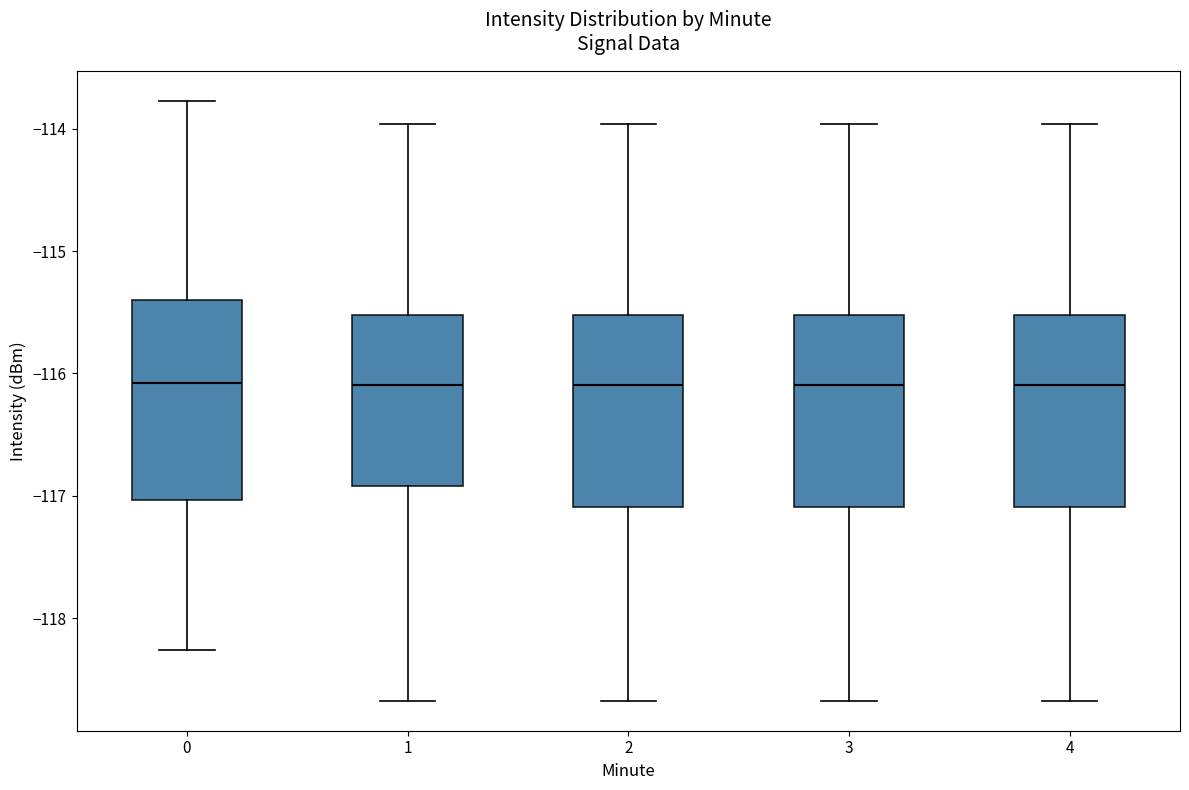

Reading left to right, transcribe this box plot: for each box, give where its median line is, the range the box spans, and where its two whiskers end, as read against the y-axis. The values are not printed on the chart, so give them approximately, as read against the axis.

0: median -116.1, box -117.0 to -115.4, whiskers -118.3 to -113.8
1: median -116.1, box -116.9 to -115.5, whiskers -118.7 to -114.0
2: median -116.1, box -117.1 to -115.5, whiskers -118.7 to -114.0
3: median -116.1, box -117.1 to -115.5, whiskers -118.7 to -114.0
4: median -116.1, box -117.1 to -115.5, whiskers -118.7 to -114.0